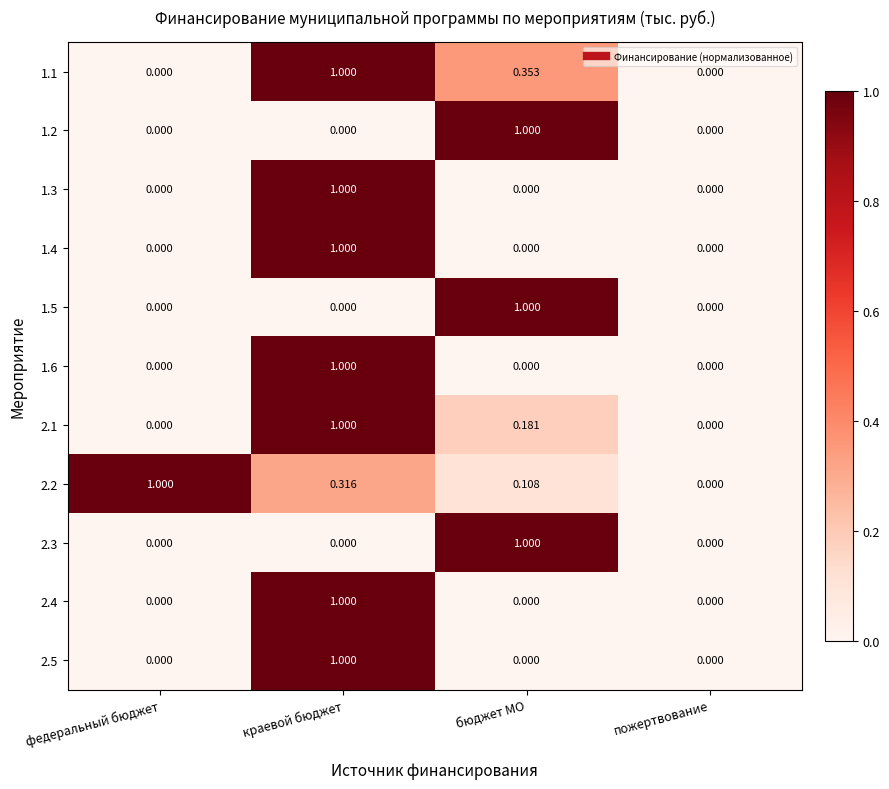

At which category is the sum across all series the highest?

краевой бюджет